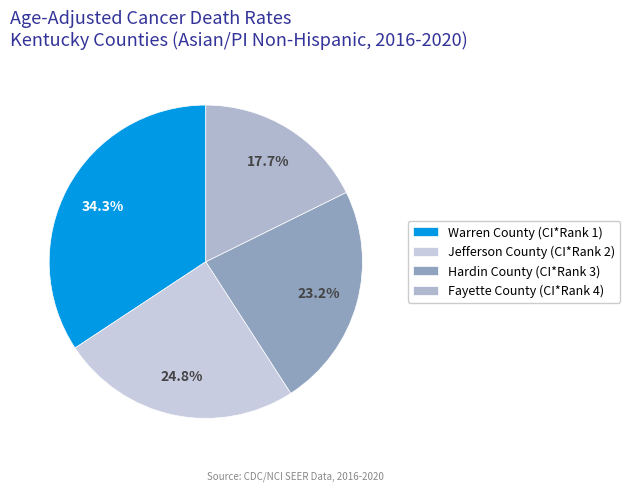

Which has a higher value, Warren County (CI*Rank 1) or Hardin County (CI*Rank 3)?

Warren County (CI*Rank 1)